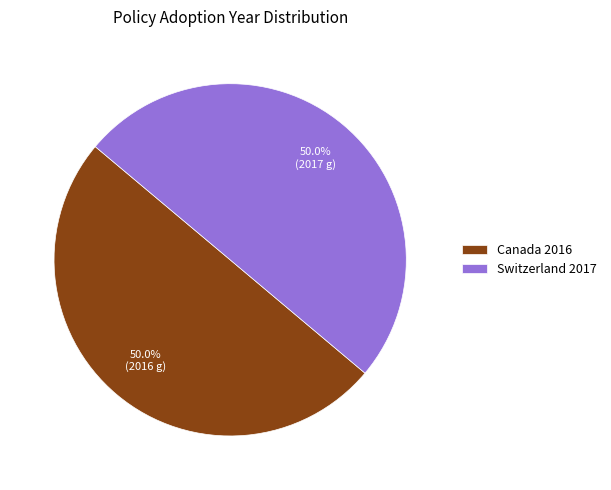

Combined, what portion of the pie is Switzerland 2017 and Canada 2016?

100.0%